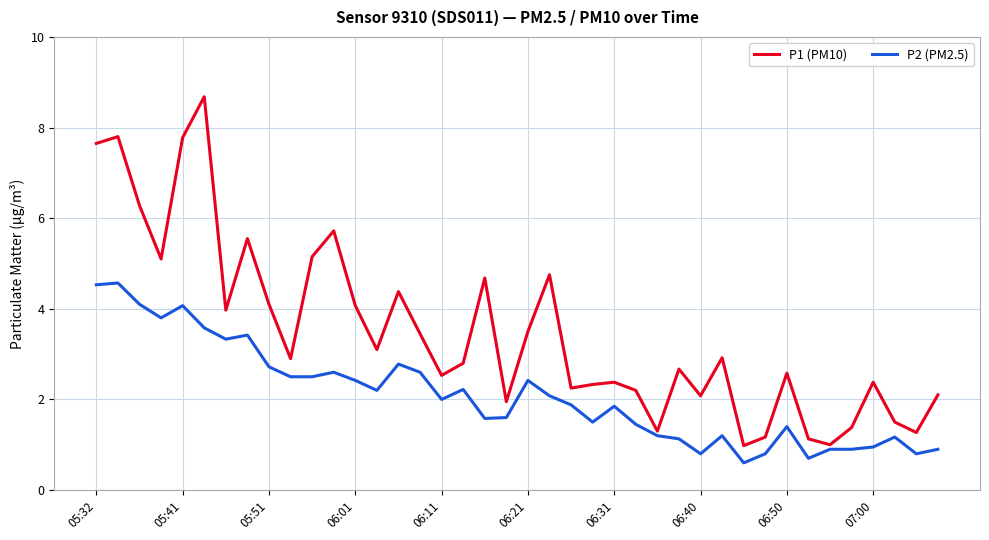

List the series in order of their peak value, lowest first.

P2 (PM2.5), P1 (PM10)